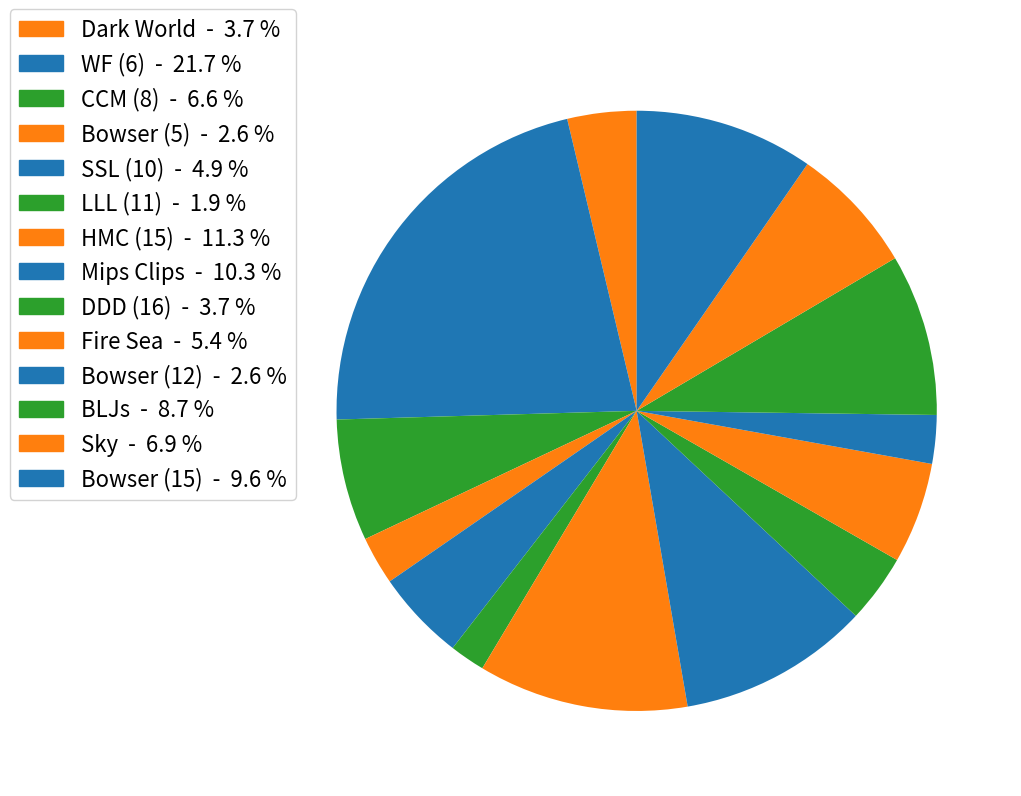

Rank the categories by value from lowest to highest.

LLL (11), Bowser (5), Bowser (12), DDD (16), Dark World, SSL (10), Fire Sea, CCM (8), Sky, BLJs, Bowser (15), Mips Clips, HMC (15), WF (6)